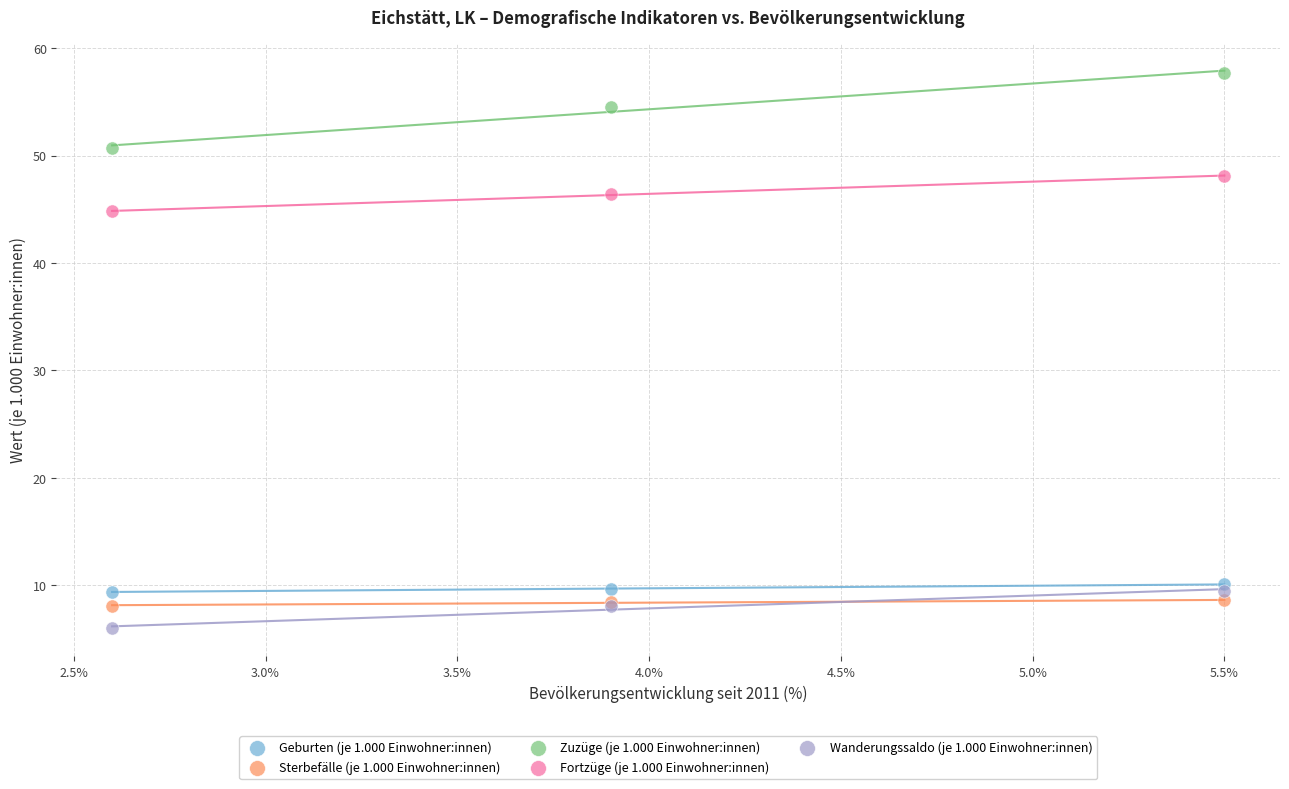

What are all the series names shown in the legend?

Geburten (je 1.000 Einwohner:innen), Sterbefälle (je 1.000 Einwohner:innen), Zuzüge (je 1.000 Einwohner:innen), Fortzüge (je 1.000 Einwohner:innen), Wanderungssaldo (je 1.000 Einwohner:innen)